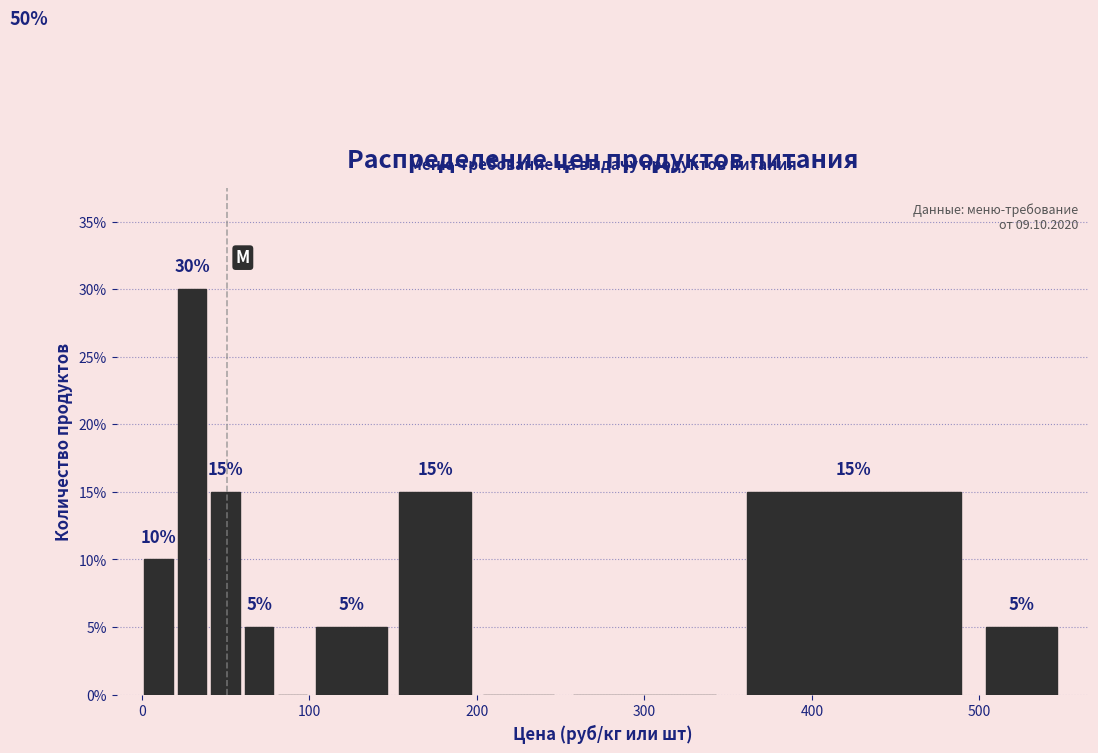

Around what value on the x-axis is the tallest bar? Give the approximate position of its centre, as read against the axis.

30